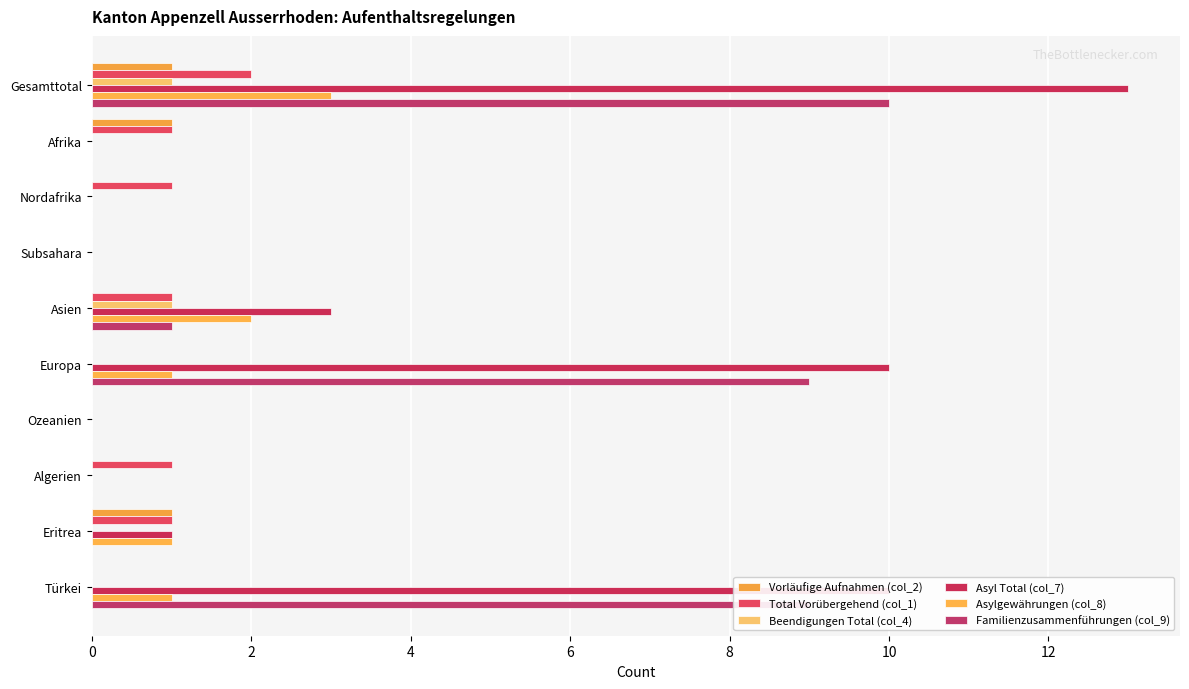

List the series in order of their peak value, lowest first.

Vorläufige Aufnahmen (col_2), Beendigungen Total (col_4), Total Vorübergehend (col_1), Asylgewährungen (col_8), Familienzusammenführungen (col_9), Asyl Total (col_7)